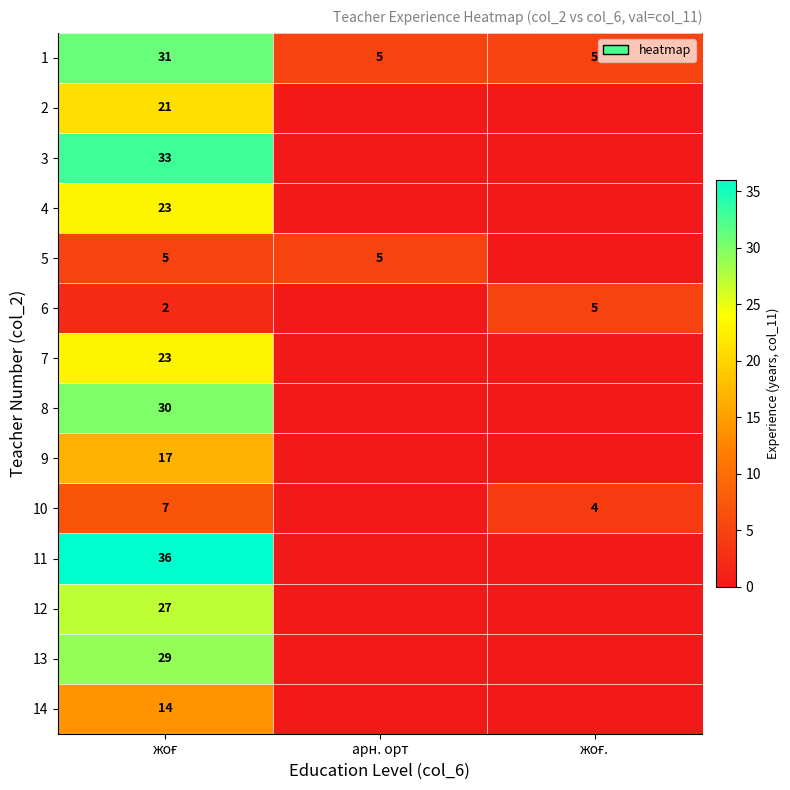

What is the minimum value for 1?

5